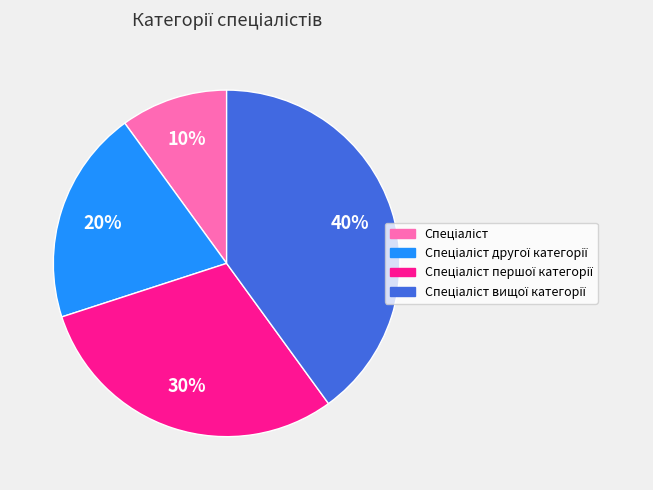

To the nearest percent, what is the difference between the largest and smallest slice percentages?

30%